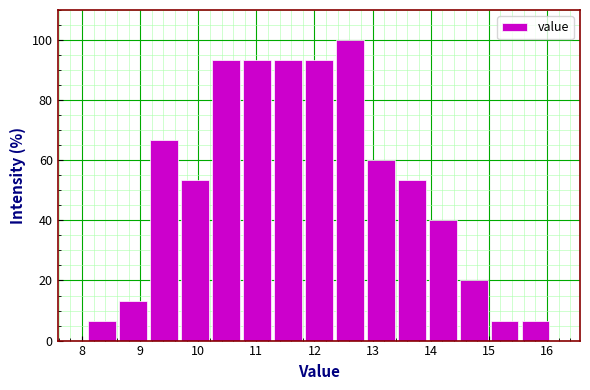

Reading left to right, transcribe this chart: for each bar, give the range it covers on the x-axis and its height. Neither the bar edges nor the heights are printed on the chart, so give them approximately, as read against the axes.

8.1 to 8.6: 6
8.6 to 9.1: 14
9.1 to 9.7: 66
9.7 to 10.2: 54
10.2 to 10.7: 94
10.7 to 11.3: 94
11.3 to 11.8: 94
11.8 to 12.3: 94
12.3 to 12.9: 100
12.9 to 13.4: 60
13.4 to 13.9: 54
13.9 to 14.5: 40
14.5 to 15.0: 20
15.0 to 15.5: 6
15.5 to 16.1: 6